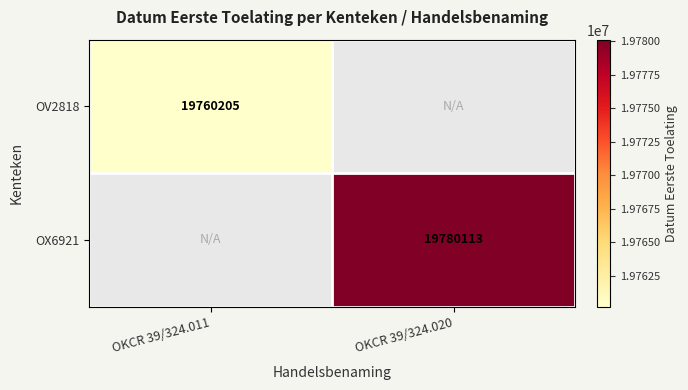

Is it true that OV2818 equals 19760205 at OKCR 39/324.011?

True